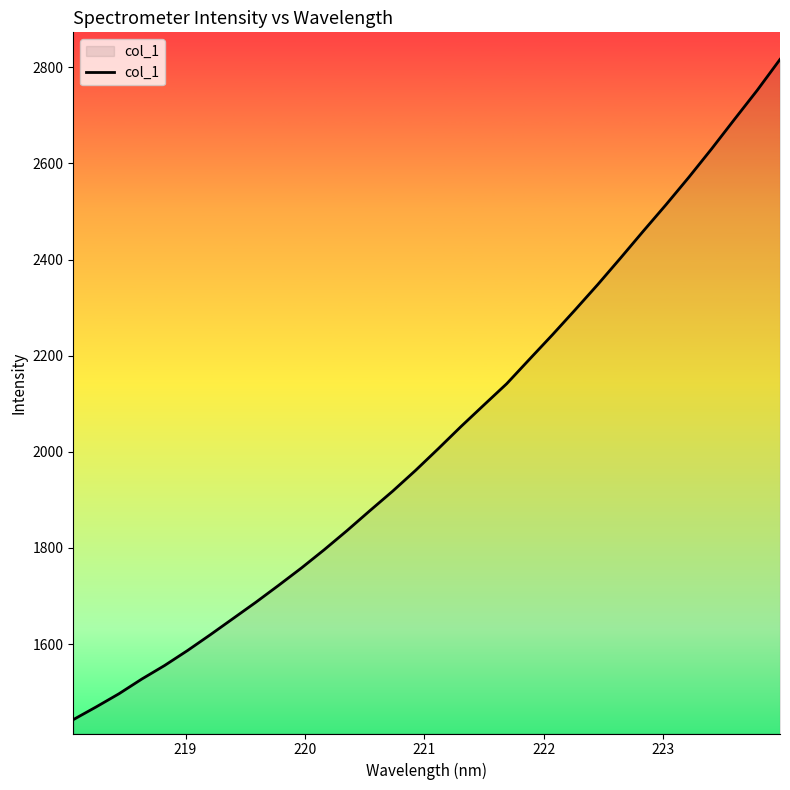

How many lines are shown in the chart?

1